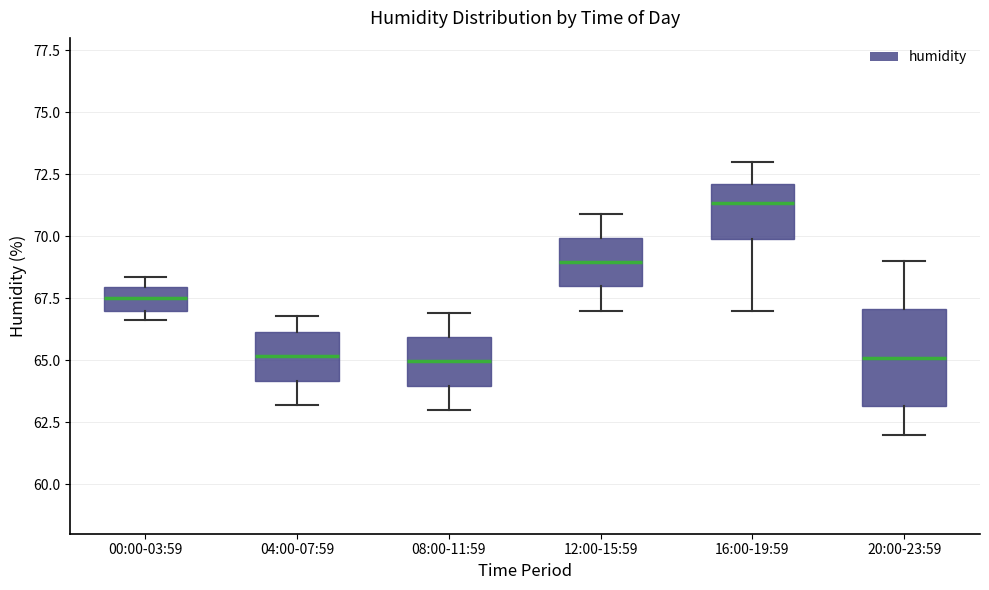

Comparing the boxes themselves (not the whiskers), which one is the tallest?

20:00-23:59